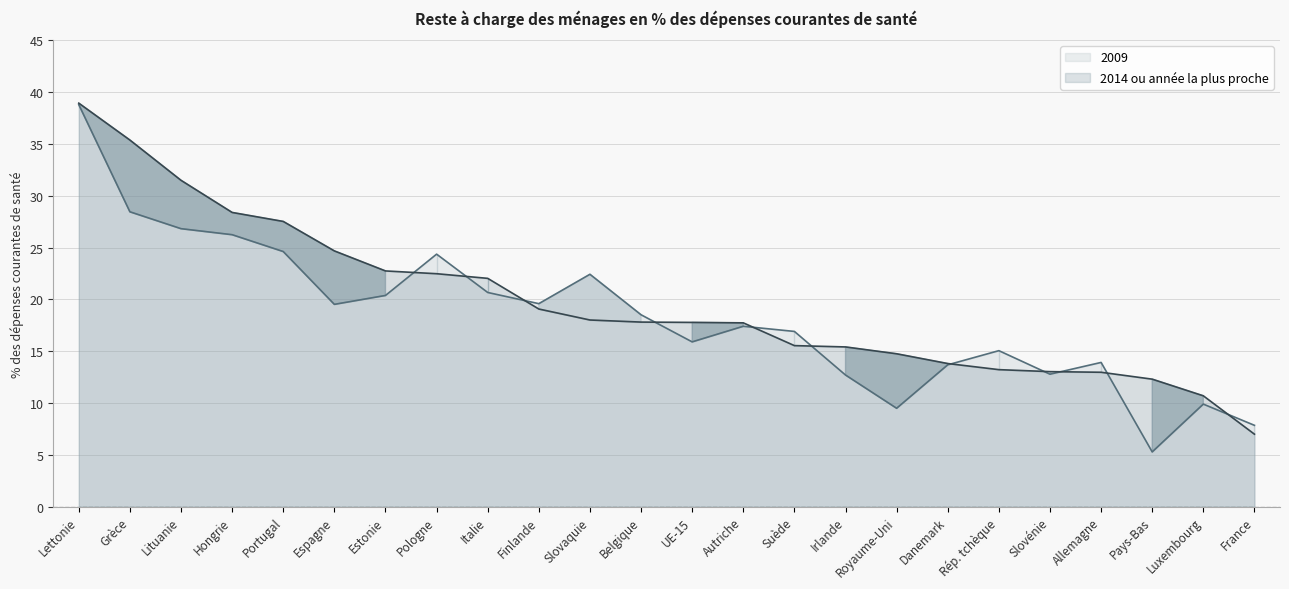

Is the value of 2009 at France greater than the value of 2014 at UE-15?

No